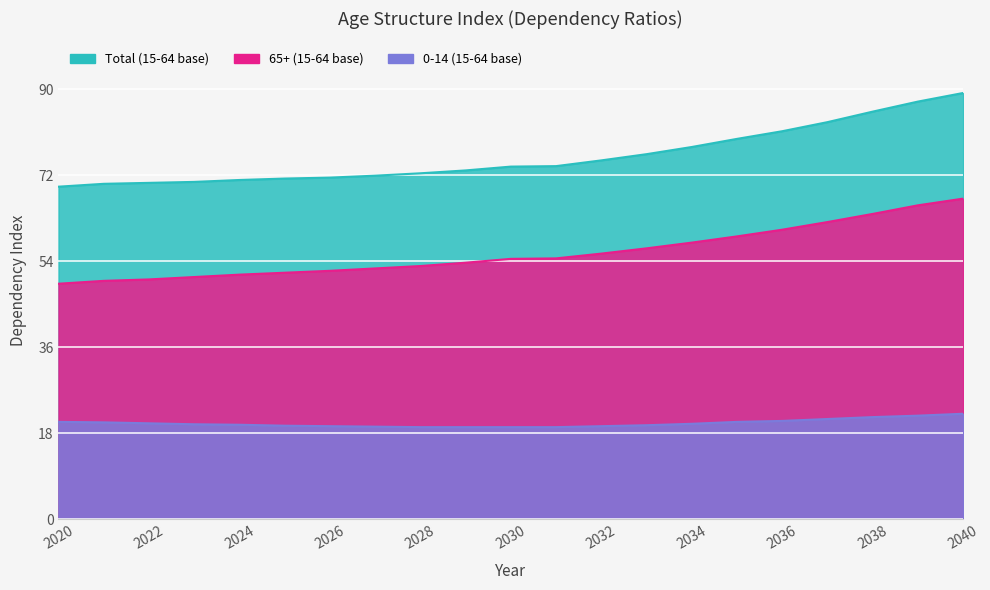

What is the maximum value for Total (15-64 base)?

89.2